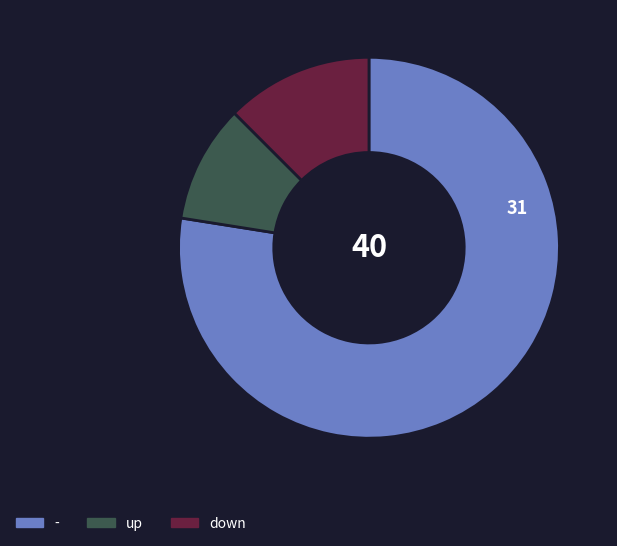

Is there a majority slice in this chart?

Yes